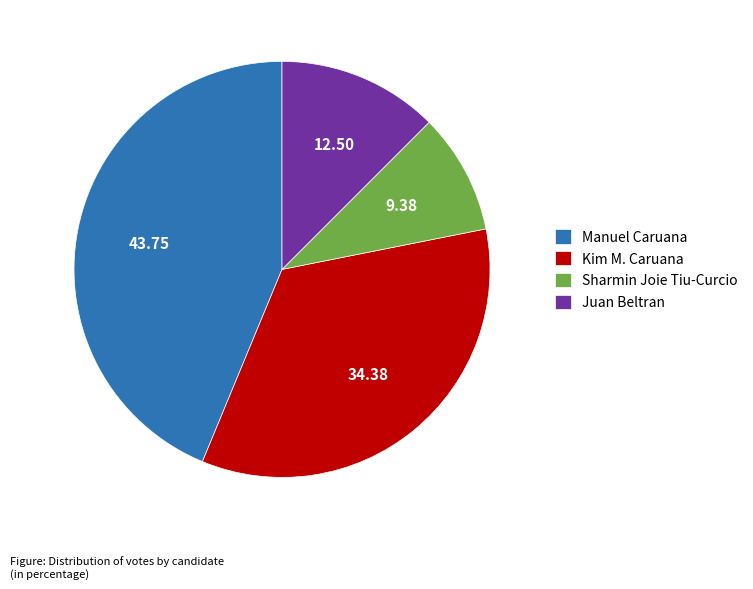

Is the sum of Sharmin Joie Tiu-Curcio and Juan Beltran greater than half?

No